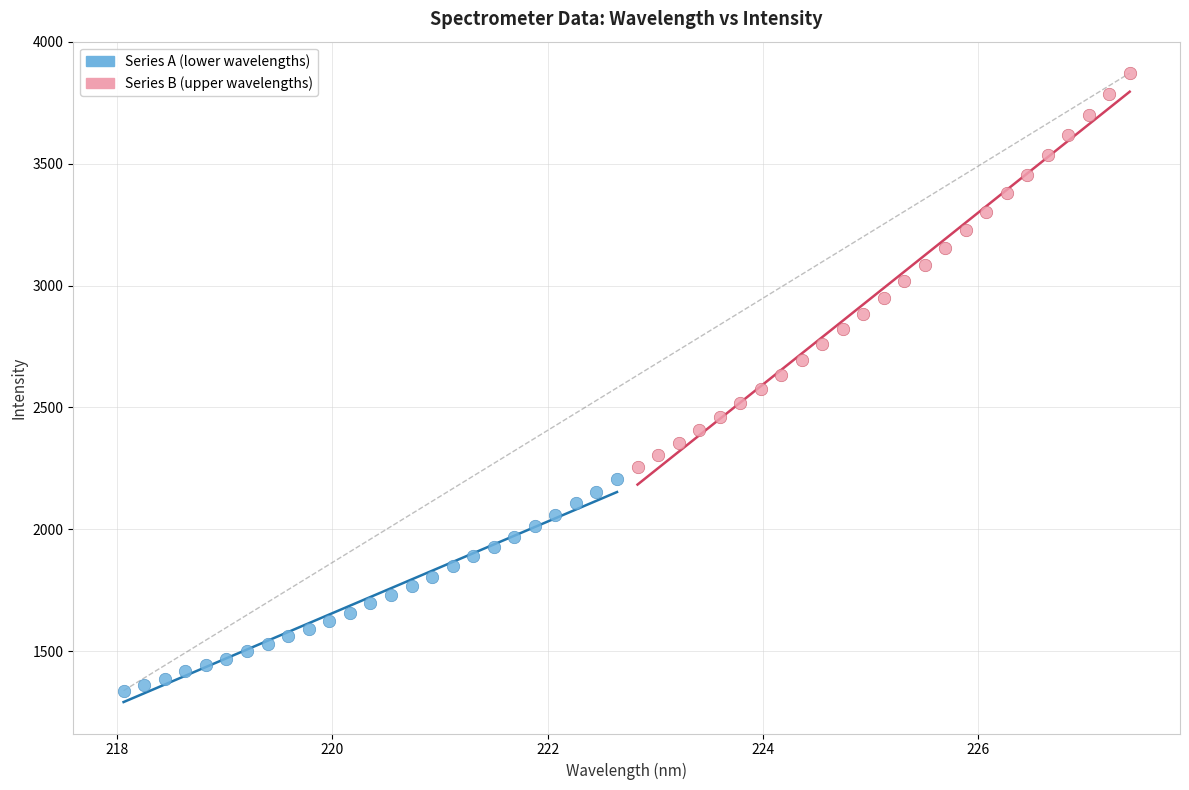

Which series contains the lowest Y value?

Series A (lower wavelengths)